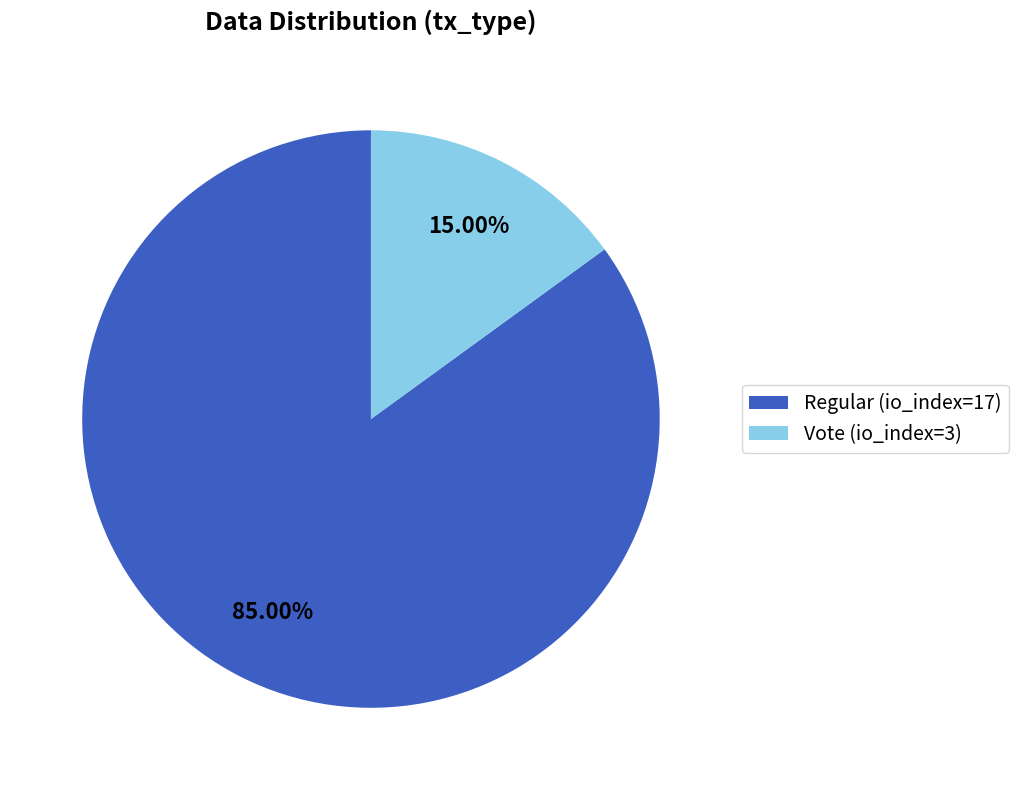

Which slice is the smallest?

Vote (io_index=3)